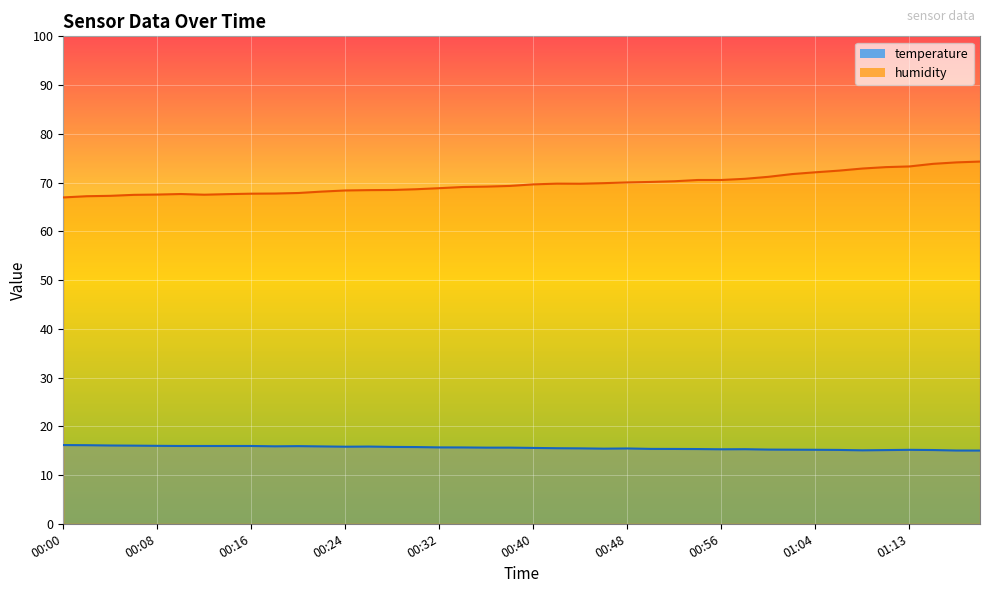

The temperature series shows 15.2 at 01:00. True or false?

True